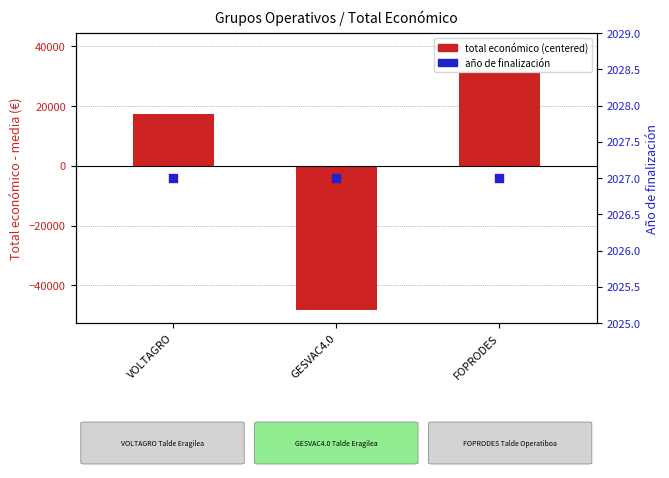

What is the total value across all series at GESVAC4.0?

-46155.3